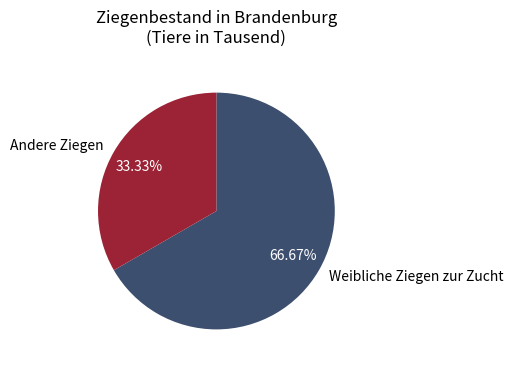

Rank the categories by value from lowest to highest.

Andere Ziegen, Weibliche Ziegen zur Zucht